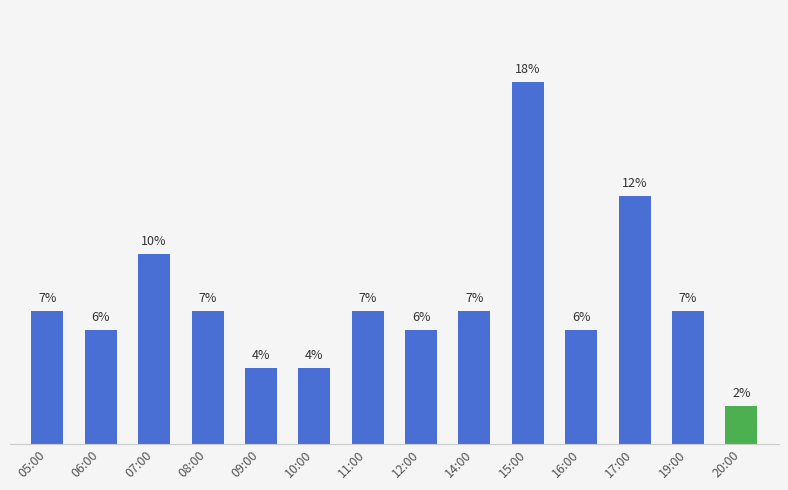

Does the chart contain any negative values?

No